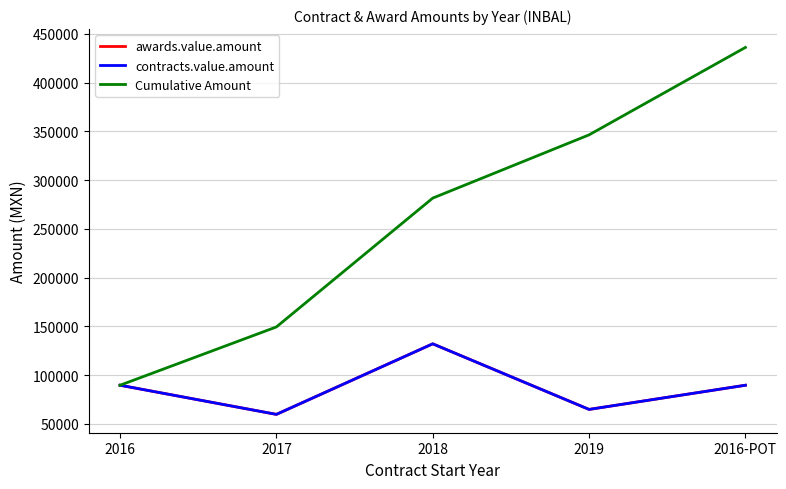

Does the chart display data point markers on the line(s)?

No